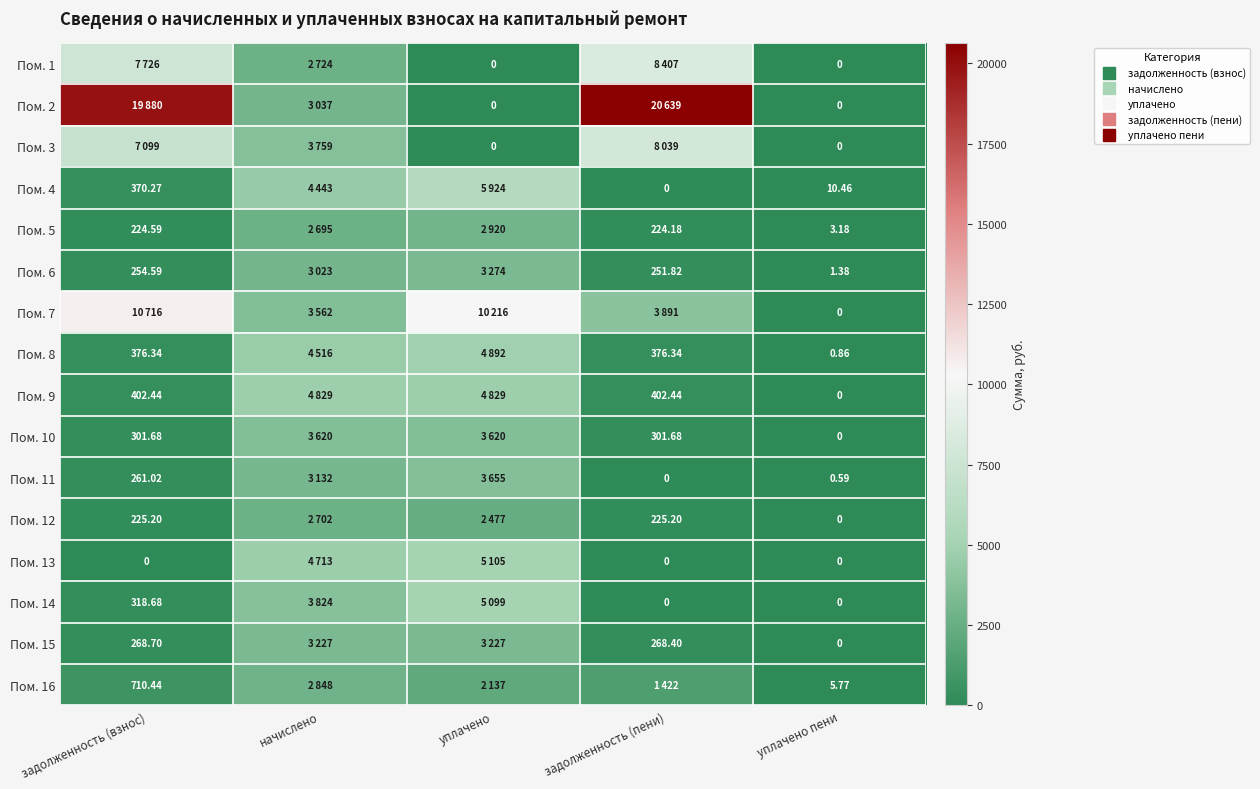

What is the sum of the Пом. 11 values at задолженность (пени) and задолженность (взнос)?

261.0